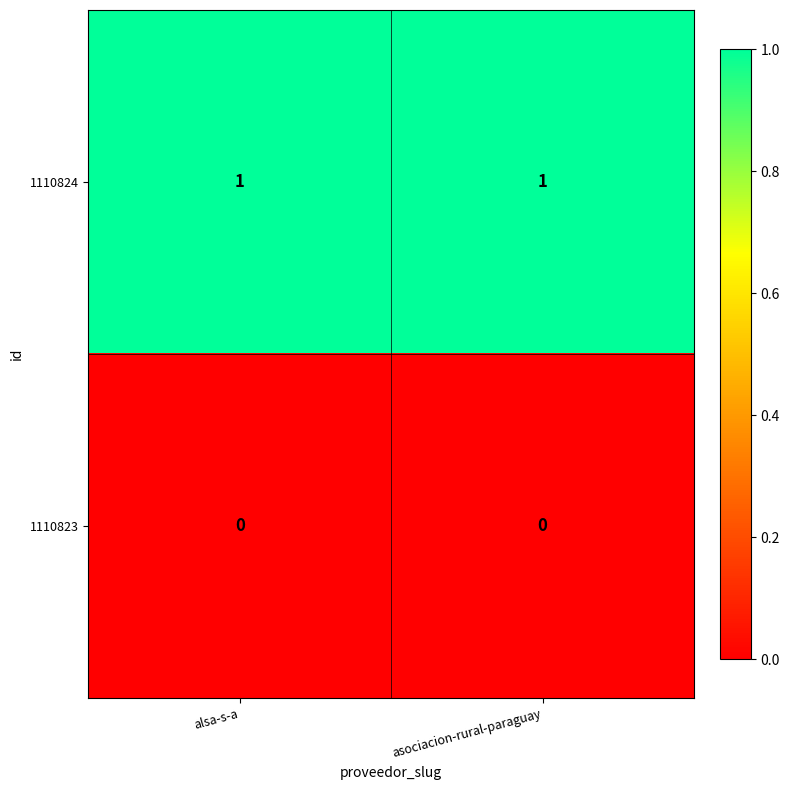

Rank the series by their maximum value, from lowest to highest.

1110823, 1110824